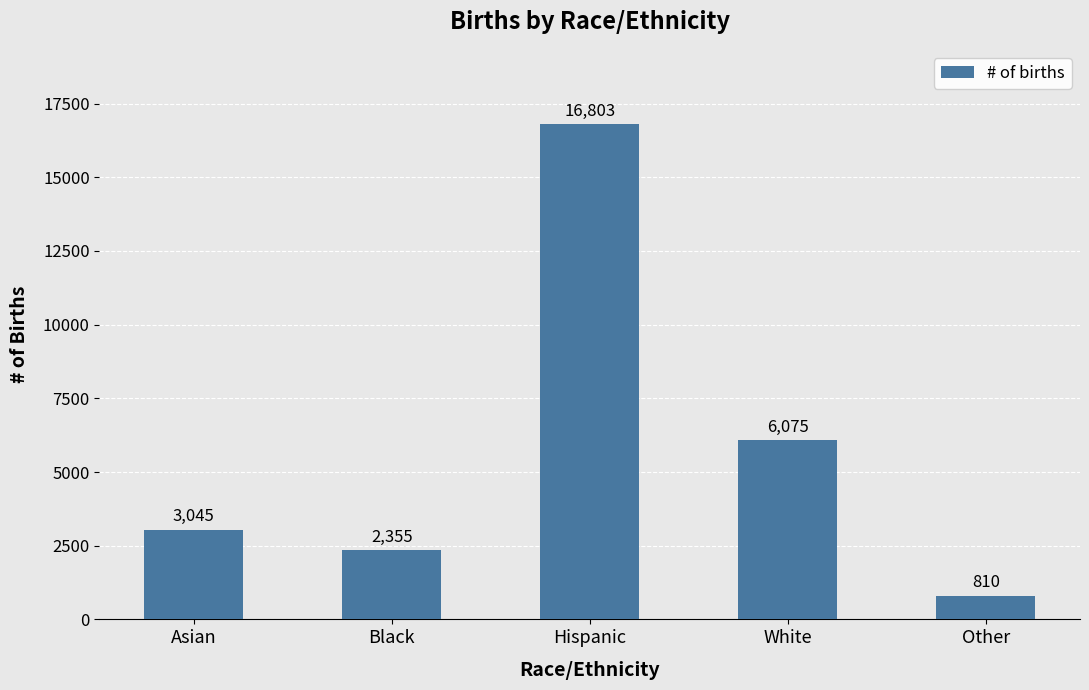

What is the change in value from Asian to White?

+3030